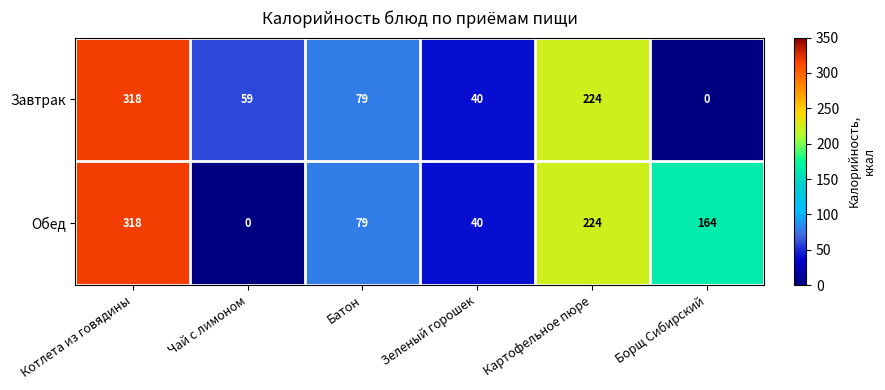

At how many categories does at least one series exceed 101?

3